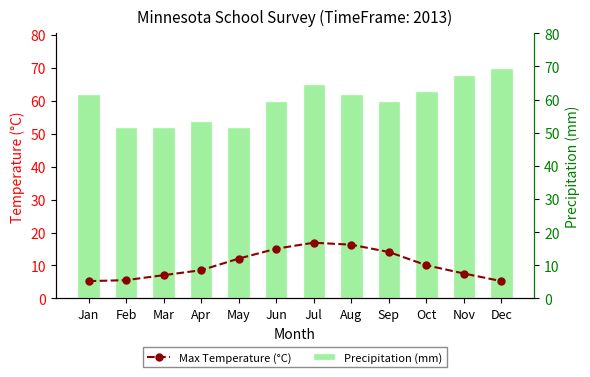

What is the spread (max minus min) of values at Sep?

46.0